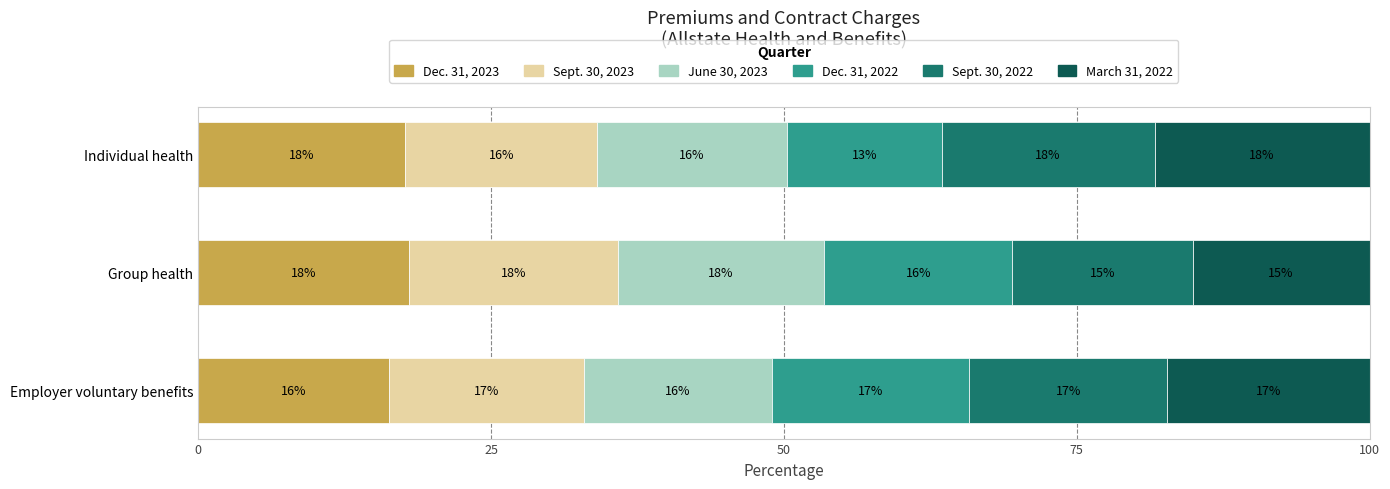

At which label does Dec. 31, 2023 reach its minimum?

Employer voluntary benefits